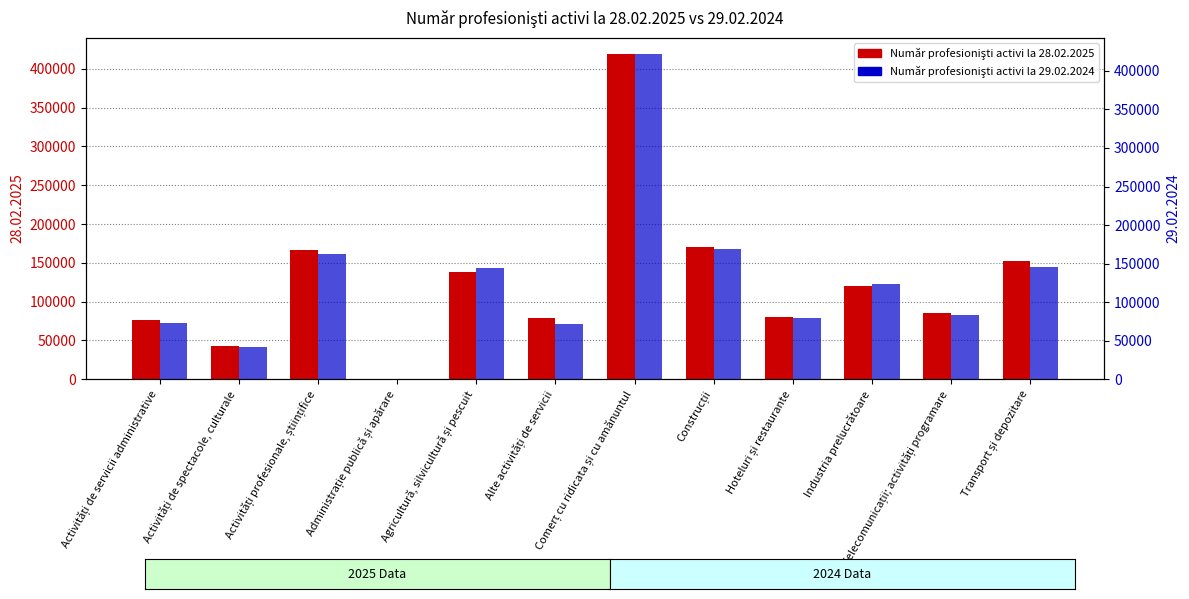

At which category is the sum across all series the highest?

Comerț cu ridicata și cu amănuntul